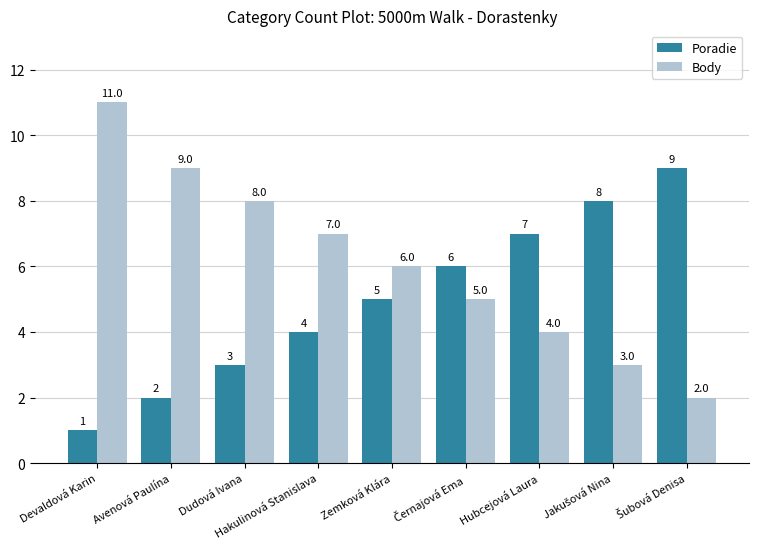

What is the difference between the highest and lowest values at Dudová Ivana?

5